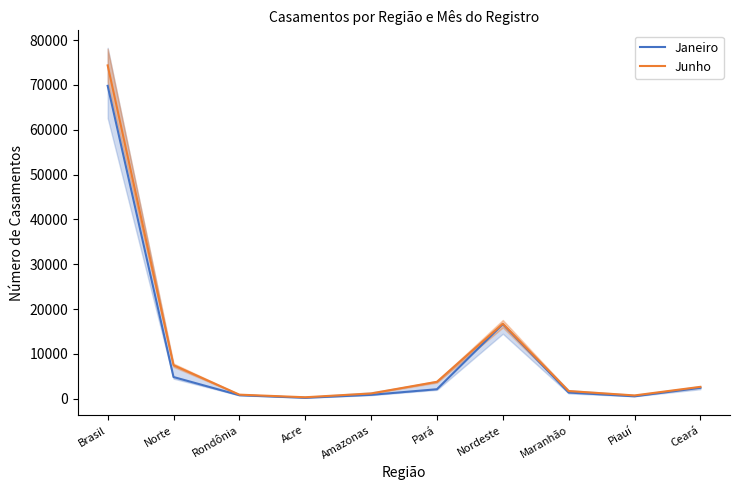

Read the Janeiro value at Pará, to the nearest 100.

2100